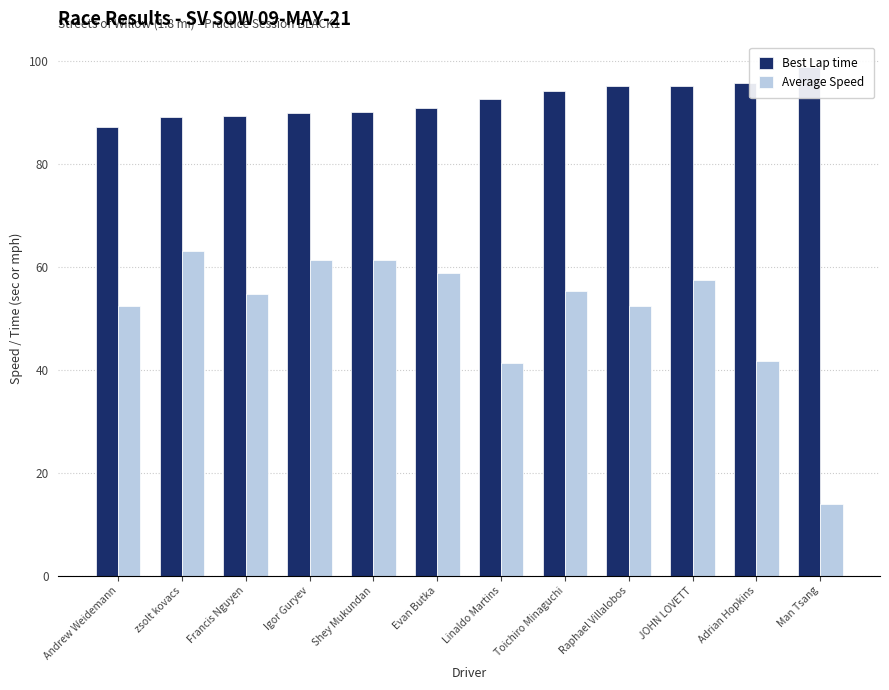

Reading left to right, extract all data points from this chart.

Best Lap time: Andrew Weidemann=87.1	zsolt kovacs=89.1	Francis Nguyen=89.2	Igor Guryev=89.8	Shey Mukundan=90.1	Evan Butka=90.8	Linaldo Martins=92.5	Toichiro Minaguchi=94.0	Raphael Villalobos=95.0	JOHN LOVETT=95.2	Adrian Hopkins=95.7	Man Tsang=98.8
Average Speed: Andrew Weidemann=52.3	zsolt kovacs=63.0	Francis Nguyen=54.6	Igor Guryev=61.2	Shey Mukundan=61.3	Evan Butka=58.7	Linaldo Martins=41.2	Toichiro Minaguchi=55.2	Raphael Villalobos=52.4	JOHN LOVETT=57.3	Adrian Hopkins=41.7	Man Tsang=13.9